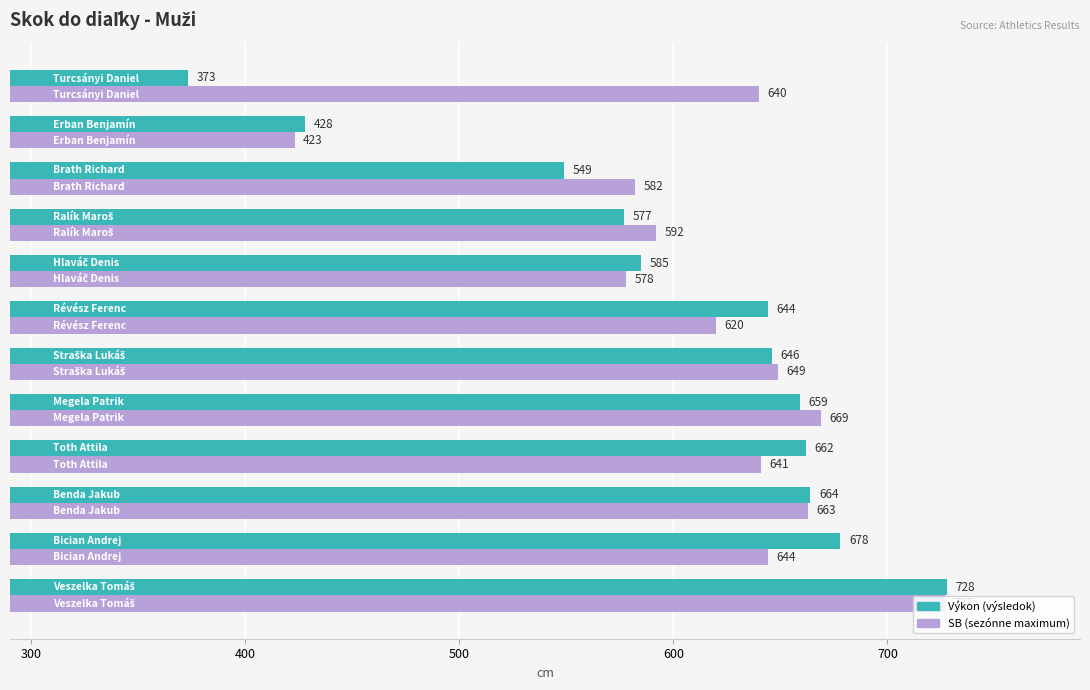

What is the greatest value displayed?

728